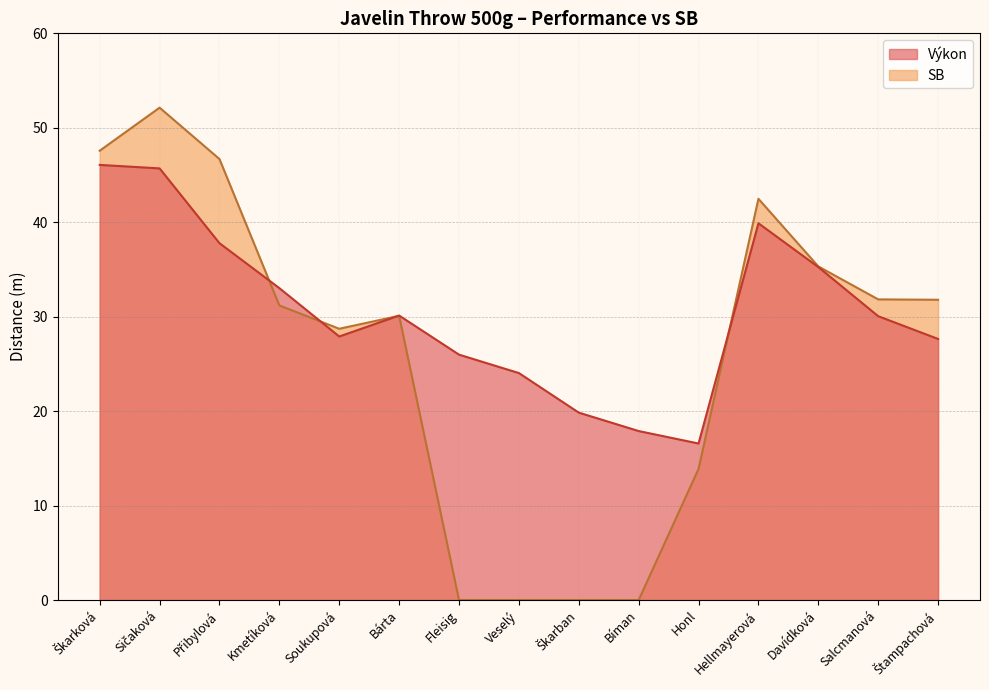

Reading left to right, what are all the values shown in this chart?

Výkon: 46.1	45.7	37.8	33.0	27.9	30.1	26.0	24.0	19.8	17.9	16.6	39.9	35.2	30.1	27.6
SB: 47.6	52.1	46.7	31.2	28.7	30.1	0.0	0.0	0.0	0.0	13.9	42.5	35.3	31.8	31.8